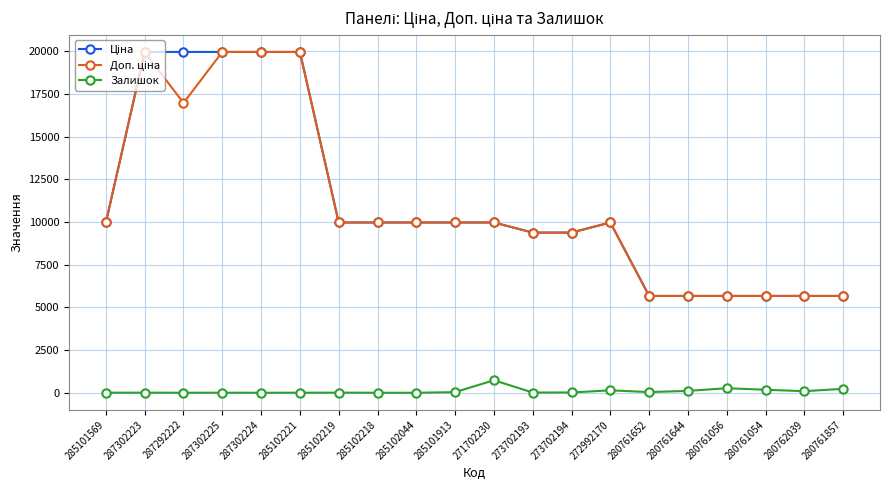

What is the greatest value displayed?

19964.2